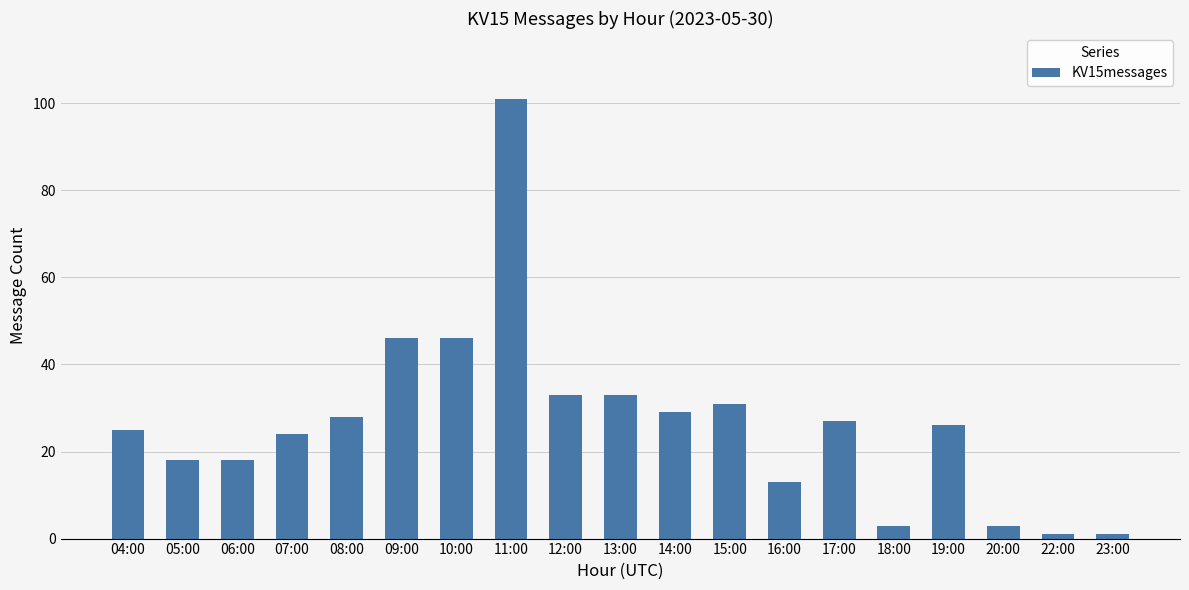

Reading right to left, what are all the values shown in this chart?

23:00=1	22:00=1	20:00=3	19:00=26	18:00=3	17:00=27	16:00=13	15:00=31	14:00=29	13:00=33	12:00=33	11:00=101	10:00=46	09:00=46	08:00=28	07:00=24	06:00=18	05:00=18	04:00=25